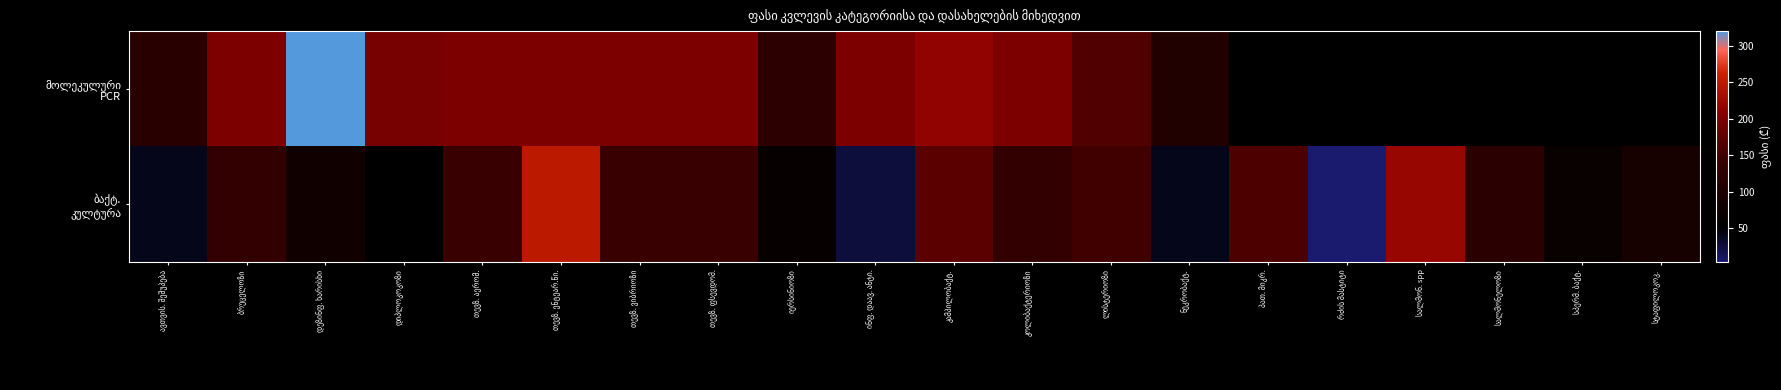

What is the maximum value shown in the chart?

320.0